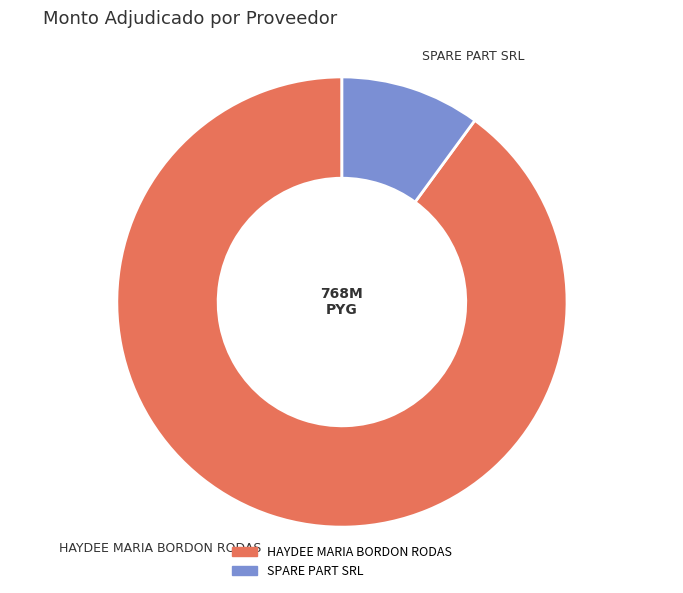

Rank the categories by value from lowest to highest.

SPARE PART SRL, HAYDEE MARIA BORDON RODAS